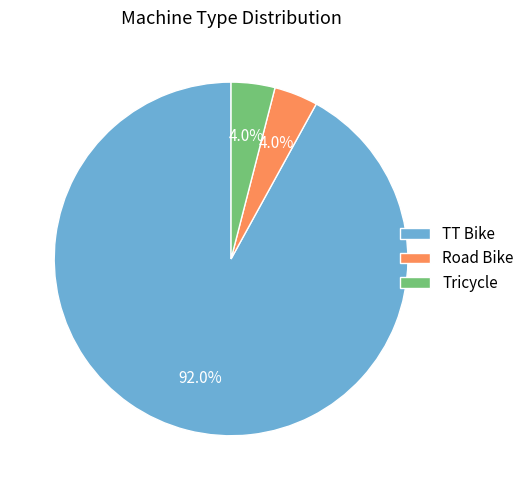

What is the largest slice in the pie chart?

TT Bike